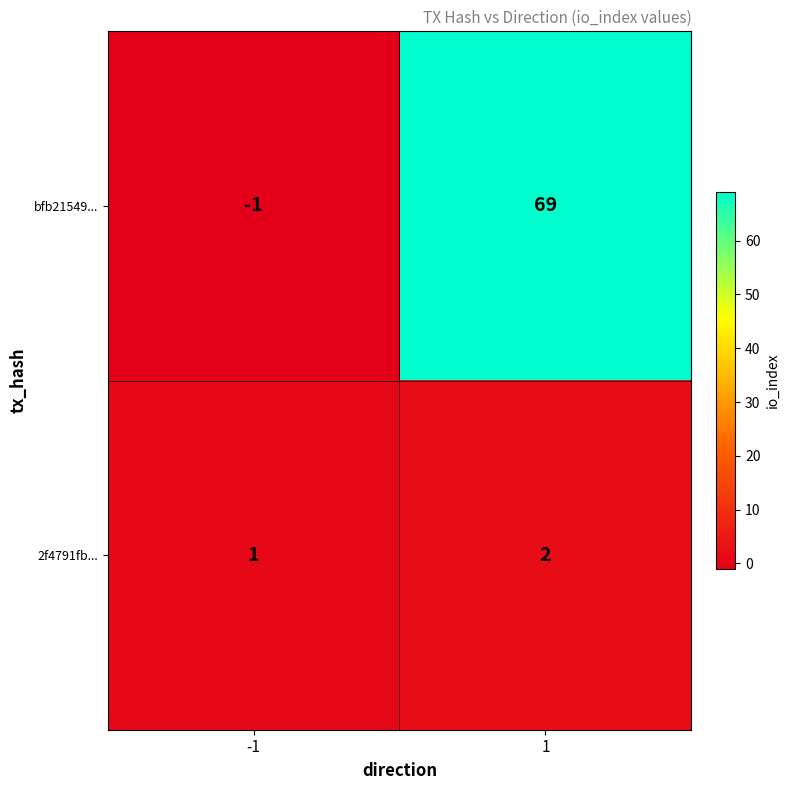

The bfb21549... series shows 0 at -1. True or false?

False